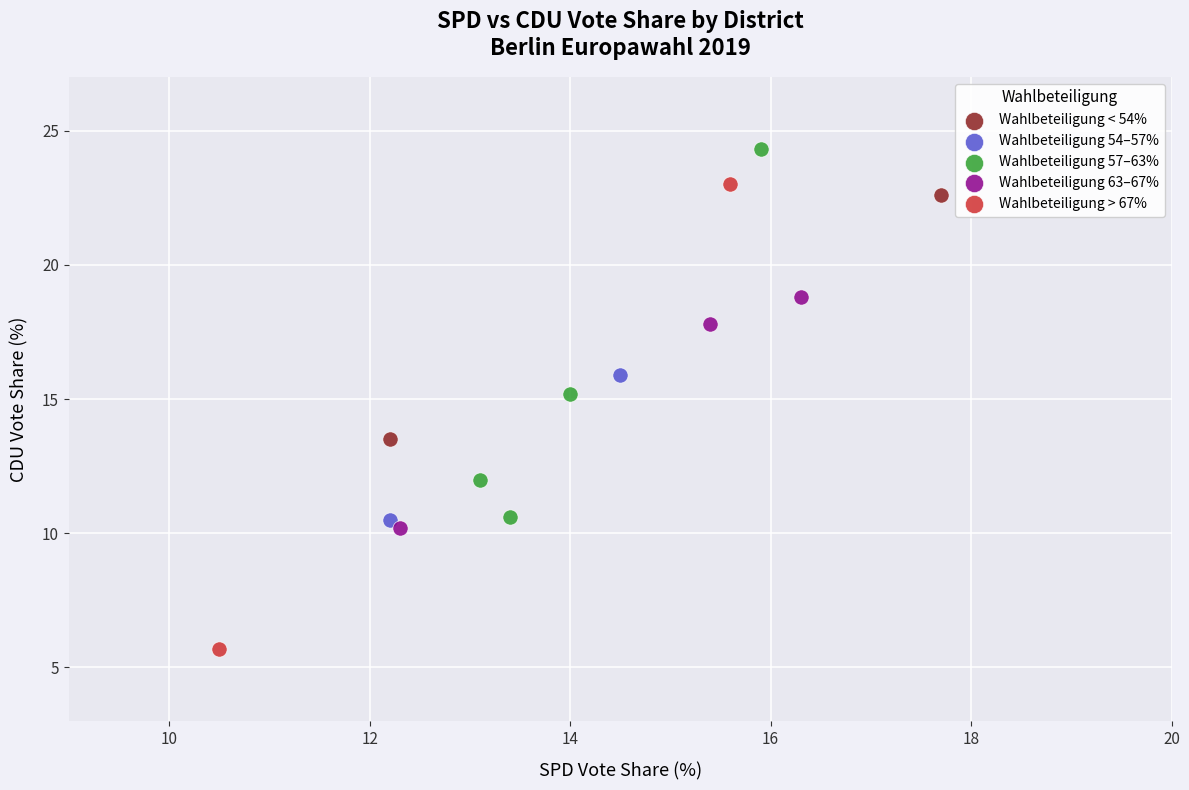

Which series contains the highest Y value?

Wahlbeteiligung 57–63%